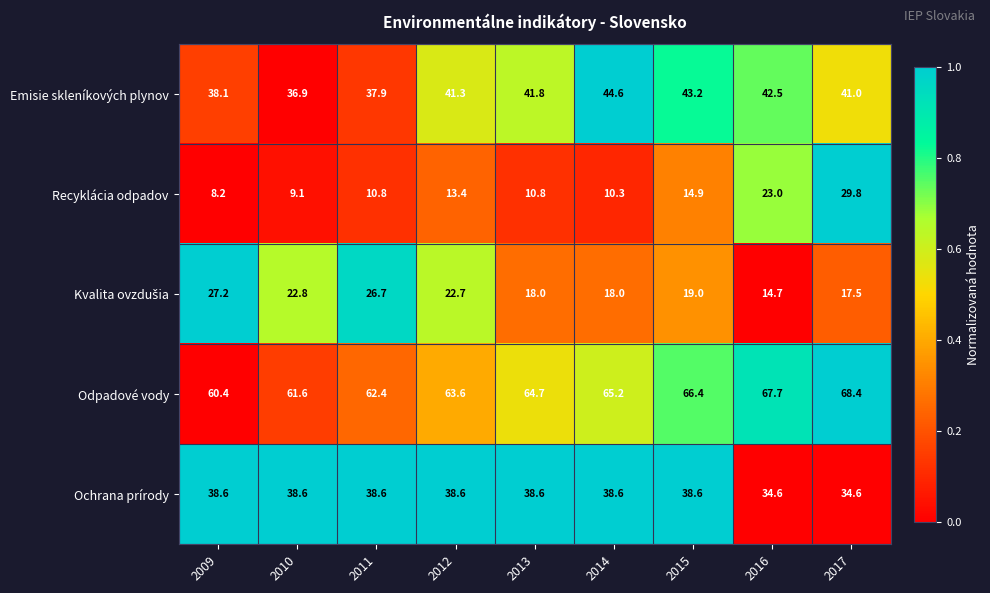

The value of Recyklácia odpadov at 2012 is 13.4. True or false?

True